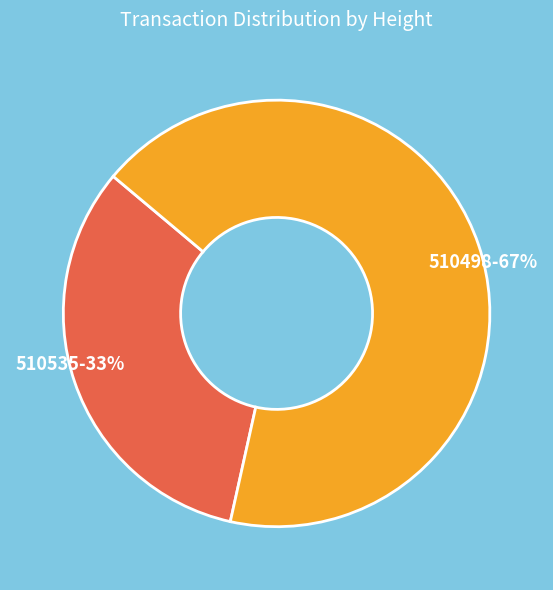

Which category has the biggest portion of the pie?

510498